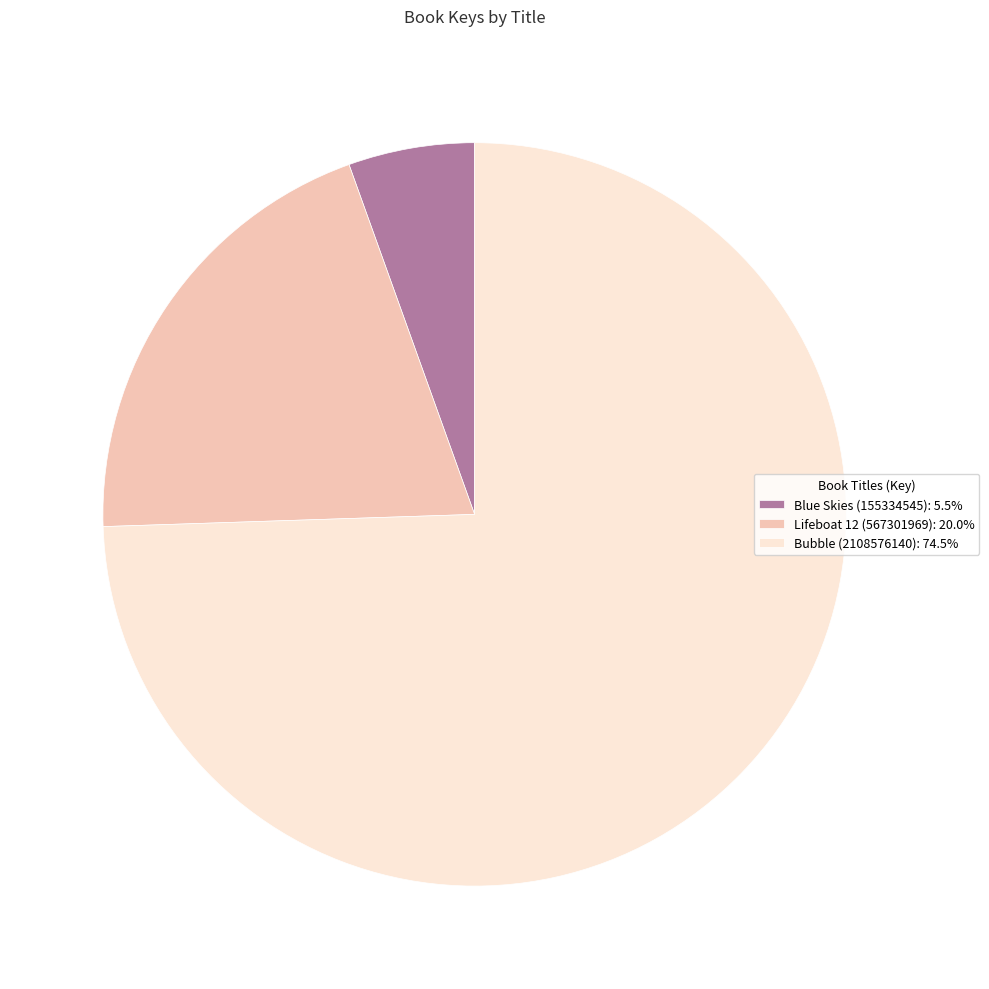

What is the smallest slice in the pie chart?

Blue Skies (155334545)